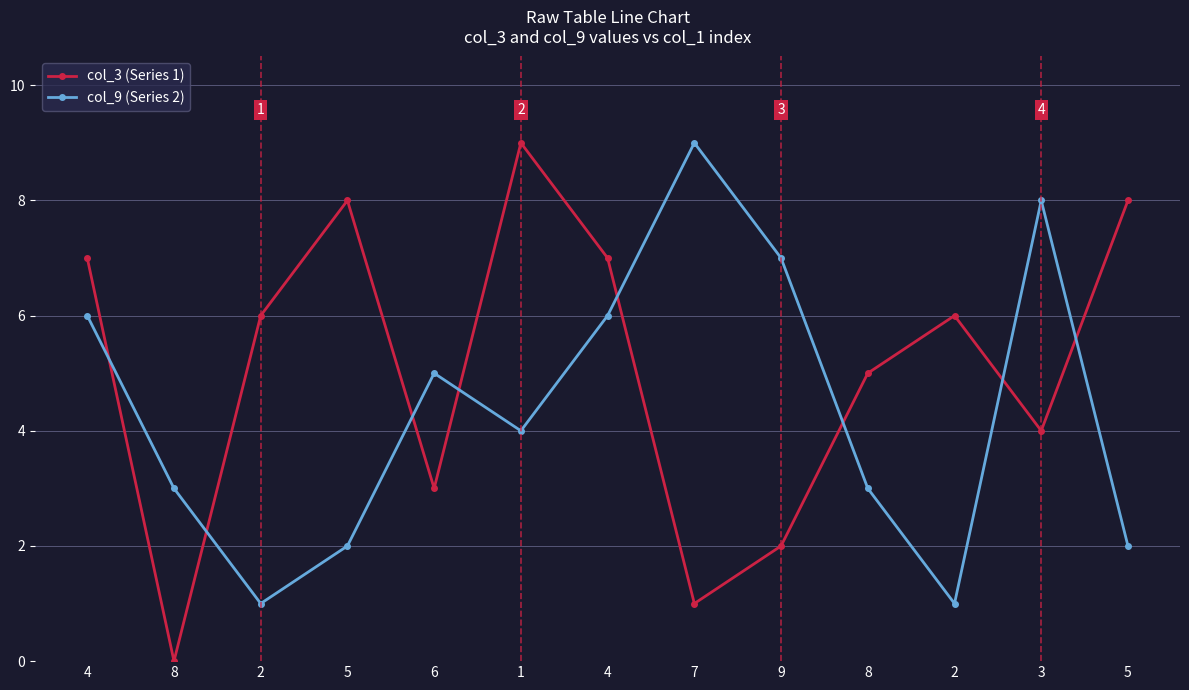

List the series in order of their overall mean, highest first.

col_3 (Series 1), col_9 (Series 2)